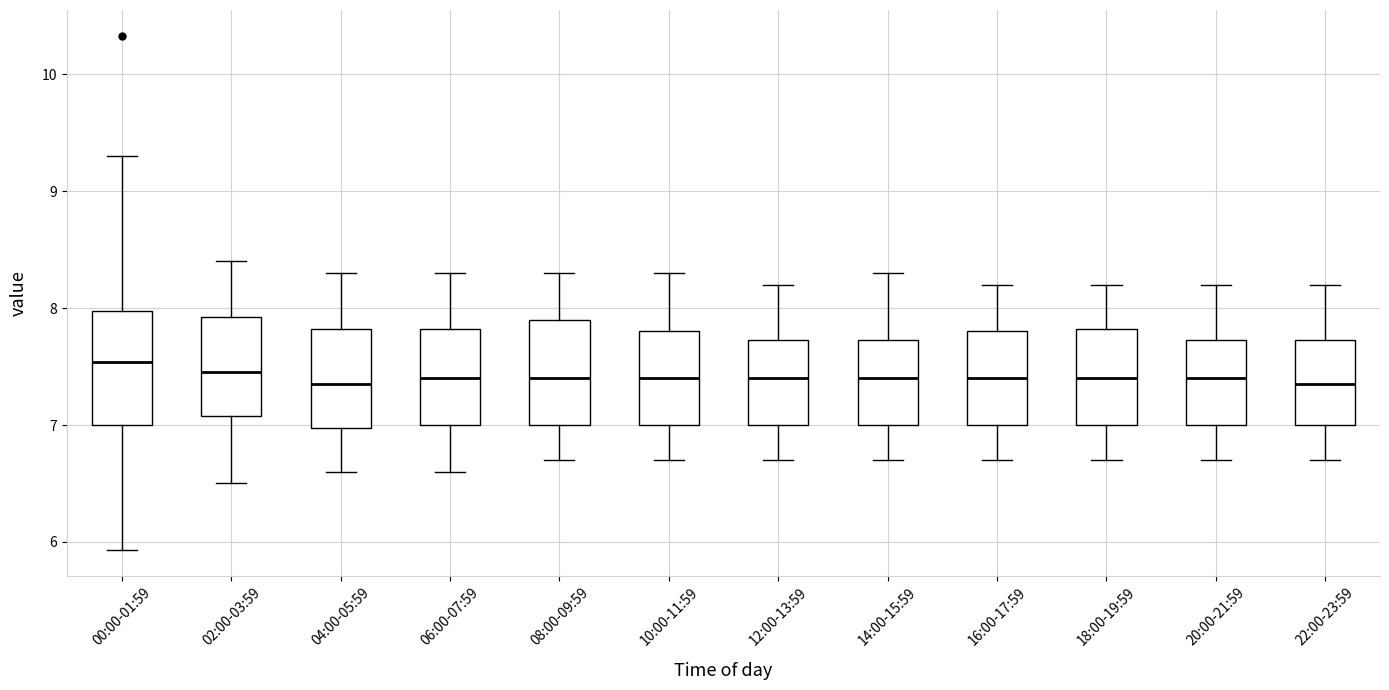

Reading left to right, transcribe this box plot: for each box, give where its median line is, the range the box spans, and where its two whiskers end, as read against the y-axis. The values are not printed on the chart, so give them approximately, as read against the axis.

00:00-01:59: median 7.5, box 7.0 to 8.0, whiskers 5.9 to 9.3
02:00-03:59: median 7.5, box 7.1 to 7.9, whiskers 6.5 to 8.4
04:00-05:59: median 7.4, box 7.0 to 7.8, whiskers 6.6 to 8.3
06:00-07:59: median 7.4, box 7.0 to 7.8, whiskers 6.6 to 8.3
08:00-09:59: median 7.4, box 7.0 to 7.9, whiskers 6.7 to 8.3
10:00-11:59: median 7.4, box 7.0 to 7.8, whiskers 6.7 to 8.3
12:00-13:59: median 7.4, box 7.0 to 7.7, whiskers 6.7 to 8.2
14:00-15:59: median 7.4, box 7.0 to 7.7, whiskers 6.7 to 8.3
16:00-17:59: median 7.4, box 7.0 to 7.8, whiskers 6.7 to 8.2
18:00-19:59: median 7.4, box 7.0 to 7.8, whiskers 6.7 to 8.2
20:00-21:59: median 7.4, box 7.0 to 7.7, whiskers 6.7 to 8.2
22:00-23:59: median 7.4, box 7.0 to 7.7, whiskers 6.7 to 8.2